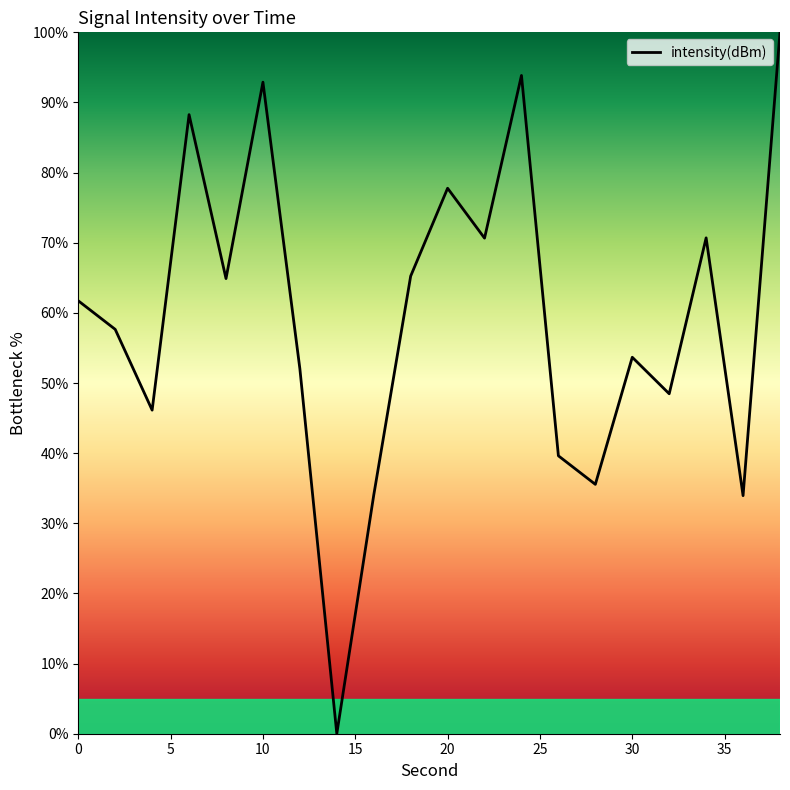

What is the difference between the maximum and minimum values?

100.0